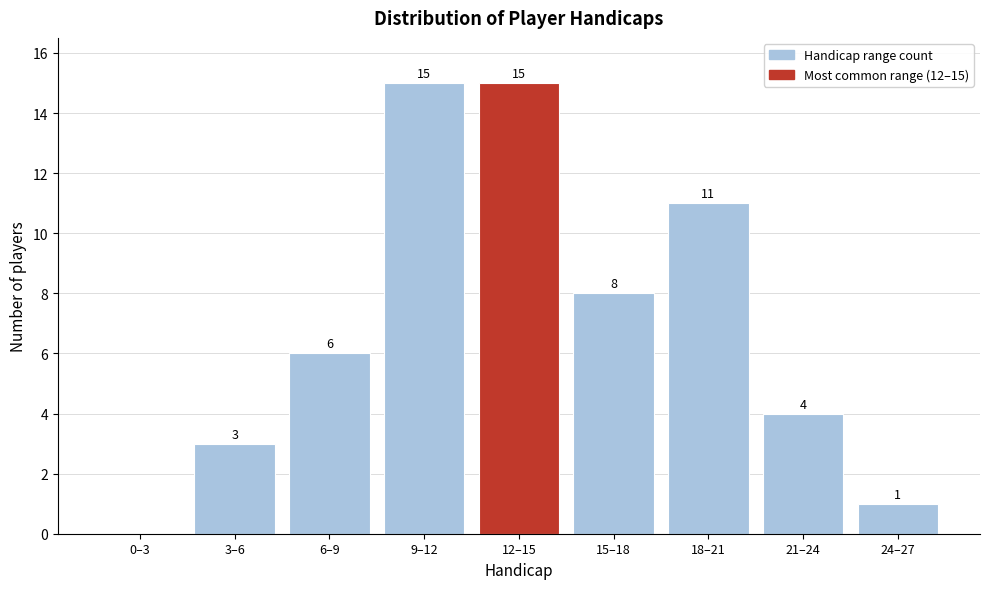

Reading left to right, transcribe all the data shown in this chart.

0–3=0	3–6=3	6–9=6	9–12=15	12–15=15	15–18=8	18–21=11	21–24=4	24–27=1